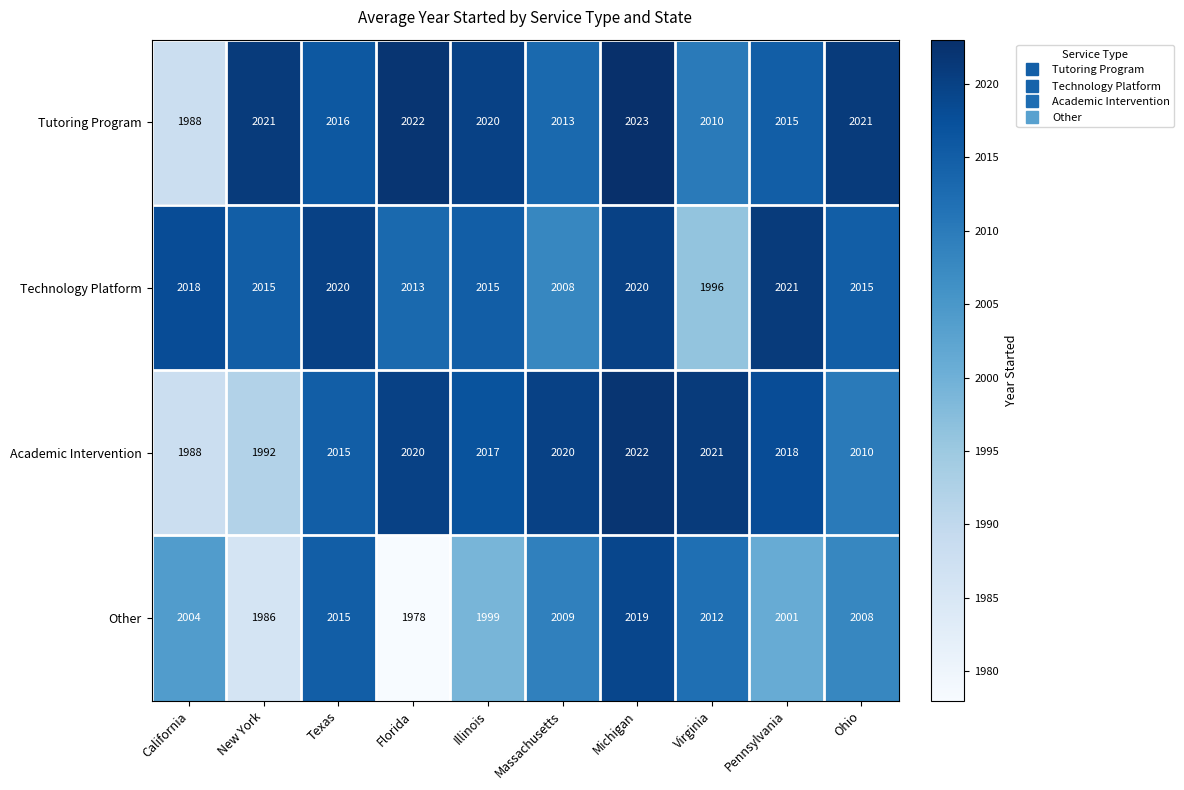

List the series in order of their peak value, lowest first.

Other, Technology Platform, Academic Intervention, Tutoring Program